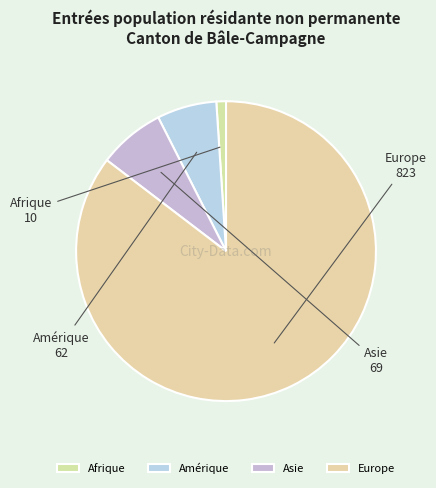

Combined, do Europe and Amérique account for over 50%?

Yes